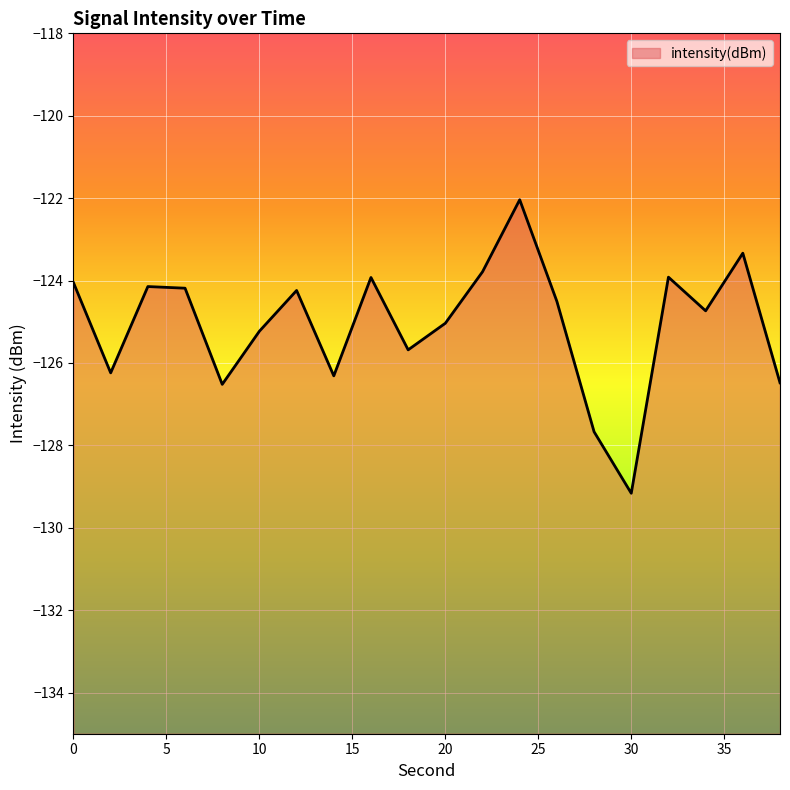

The value at 30 is -55.7. True or false?

False